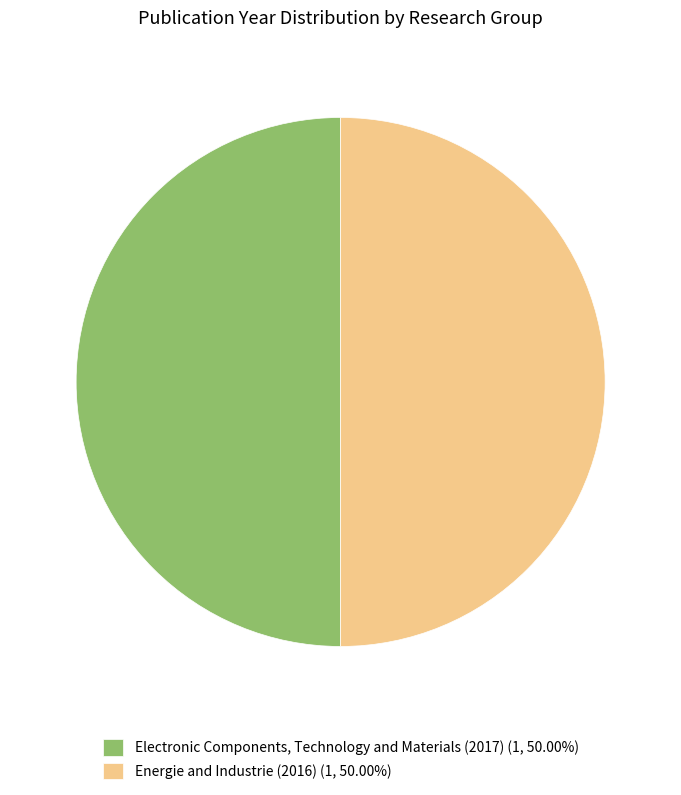

Combined, do Energie and Industrie (2016) (1, 50.00%) and Electronic Components, Technology and Materials (2017) (1, 50.00%) account for over 50%?

Yes